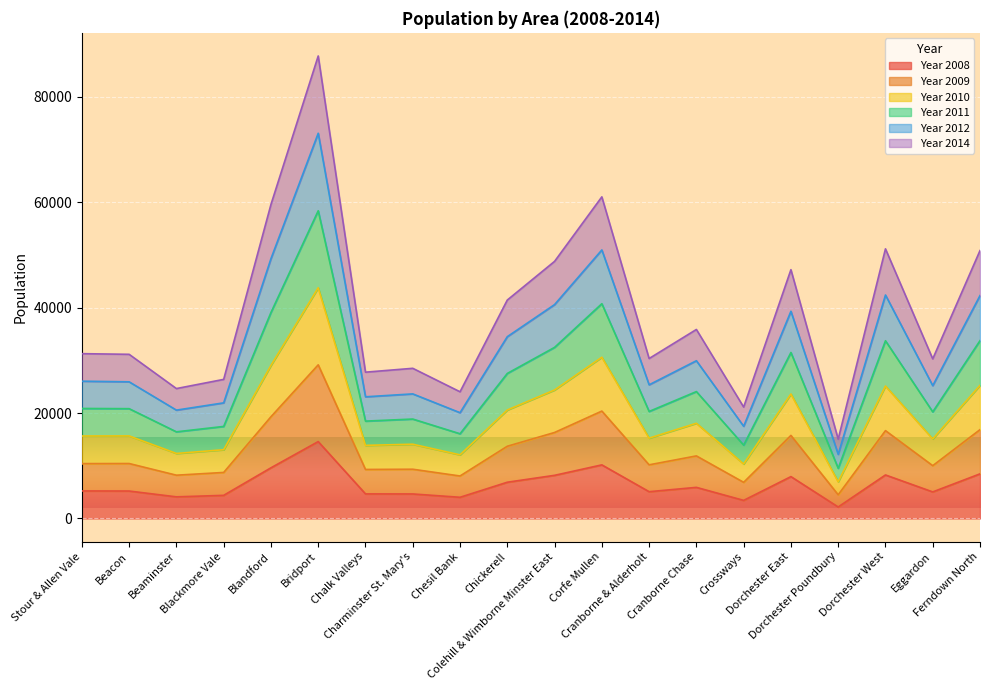

How many interior local valleys does the Year 2012 series have?

7